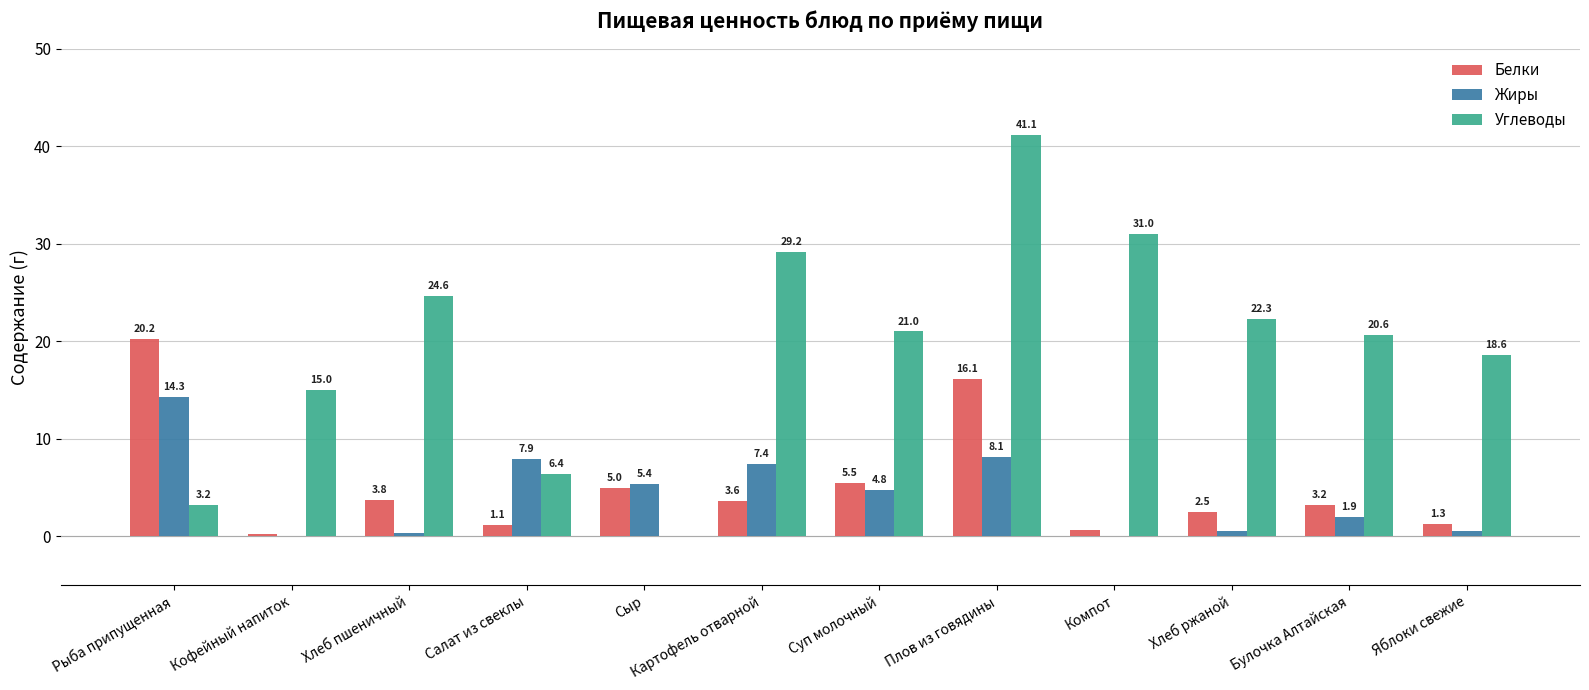

The Белки series shows 16.1 at Плов из говядины. True or false?

True